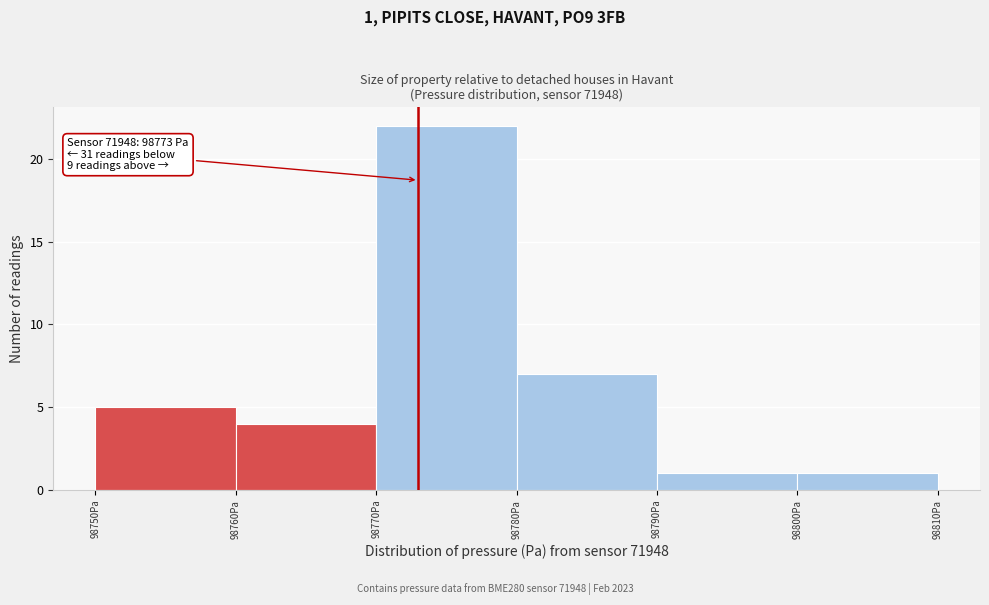

Which range on the x-axis has the tallest bar?

98770 to 98780